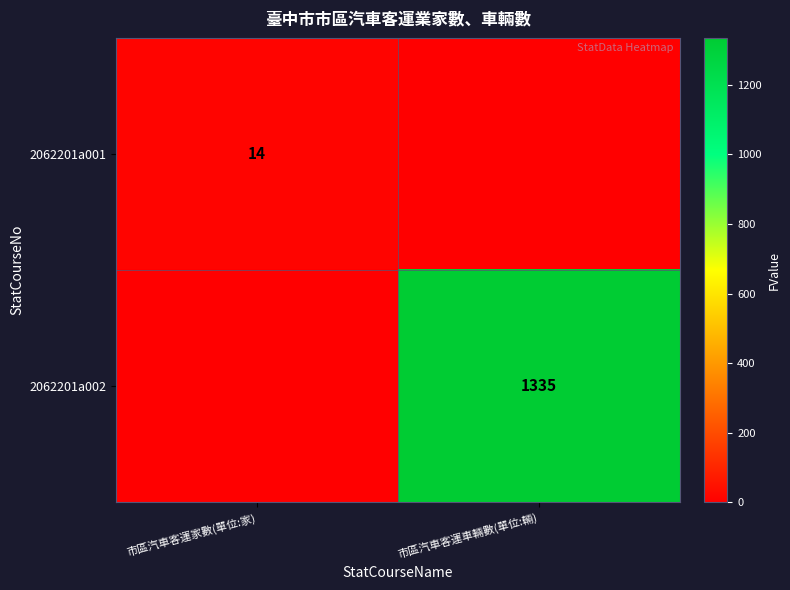

Is it true that 2062201a001 equals 23 at 市區汽車客運家數(單位:家)?

False